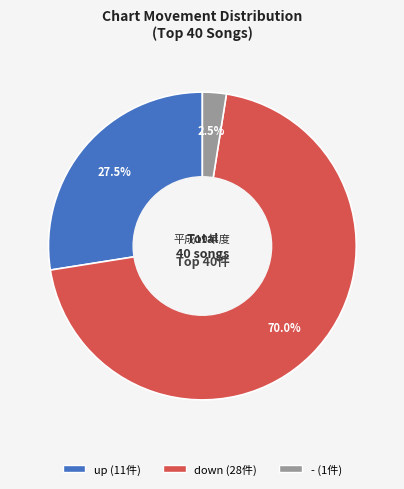

True or false: down accounts for 70% of the total.

True